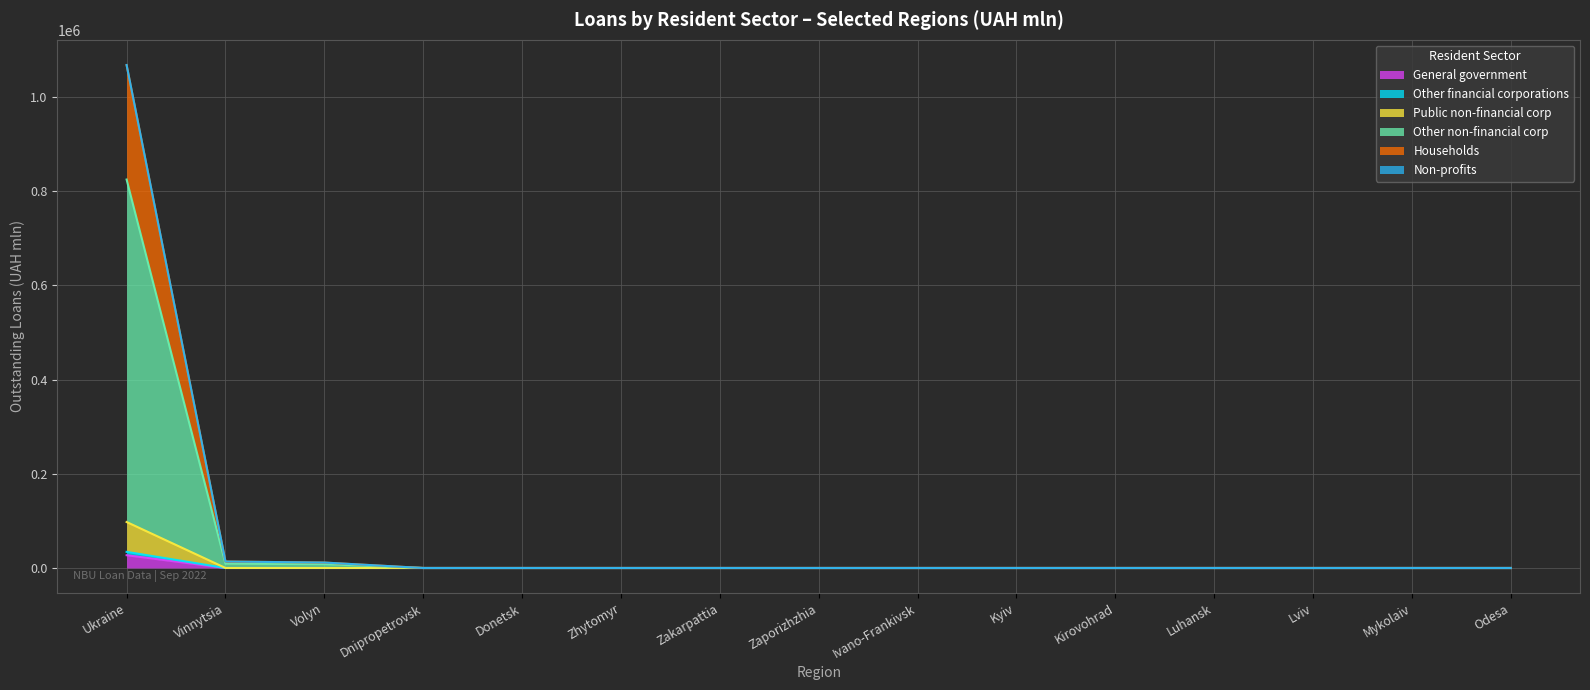

How many lines are shown in the chart?

6